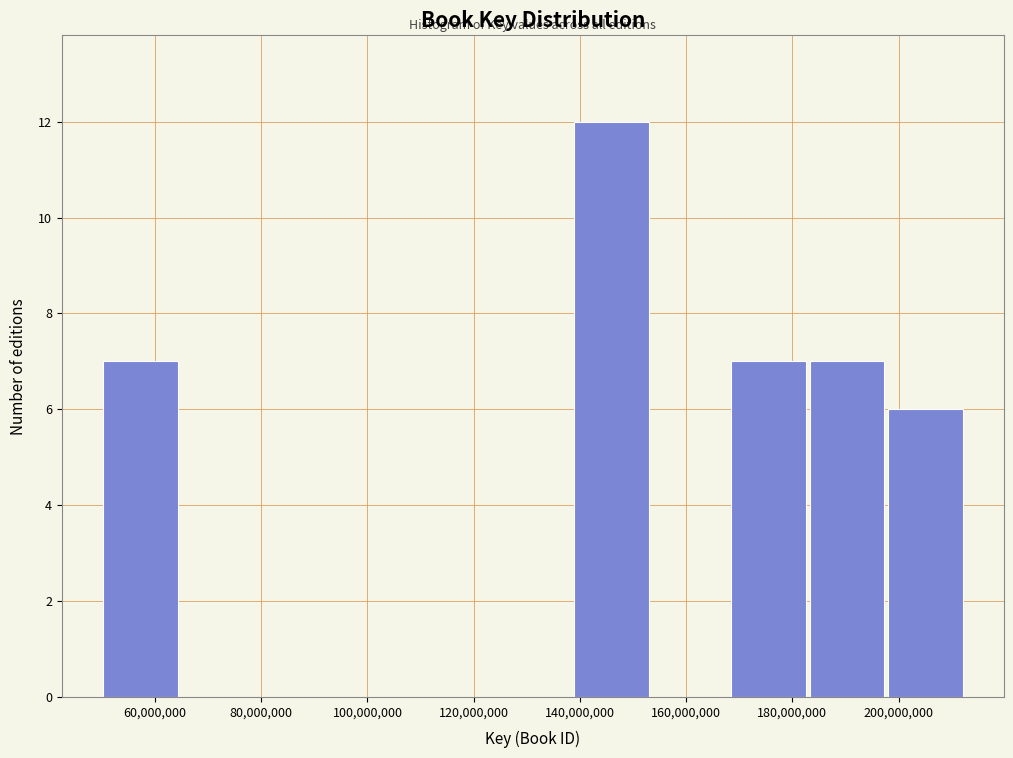

How tall is the bar that spans 182000000 to 198000000 on the x-axis? Neither the bar edges nor the heights are printed on the chart, so give them approximately, as read against the axes.

7